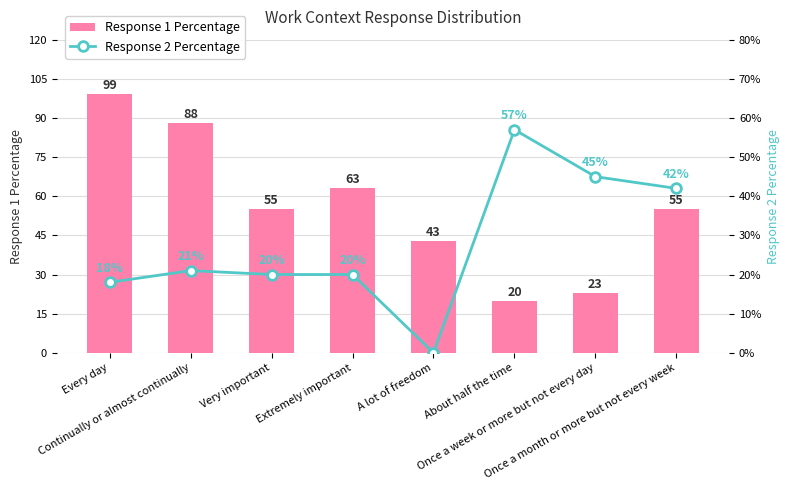

Which series has the largest range (max minus min)?

Response 1 Percentage